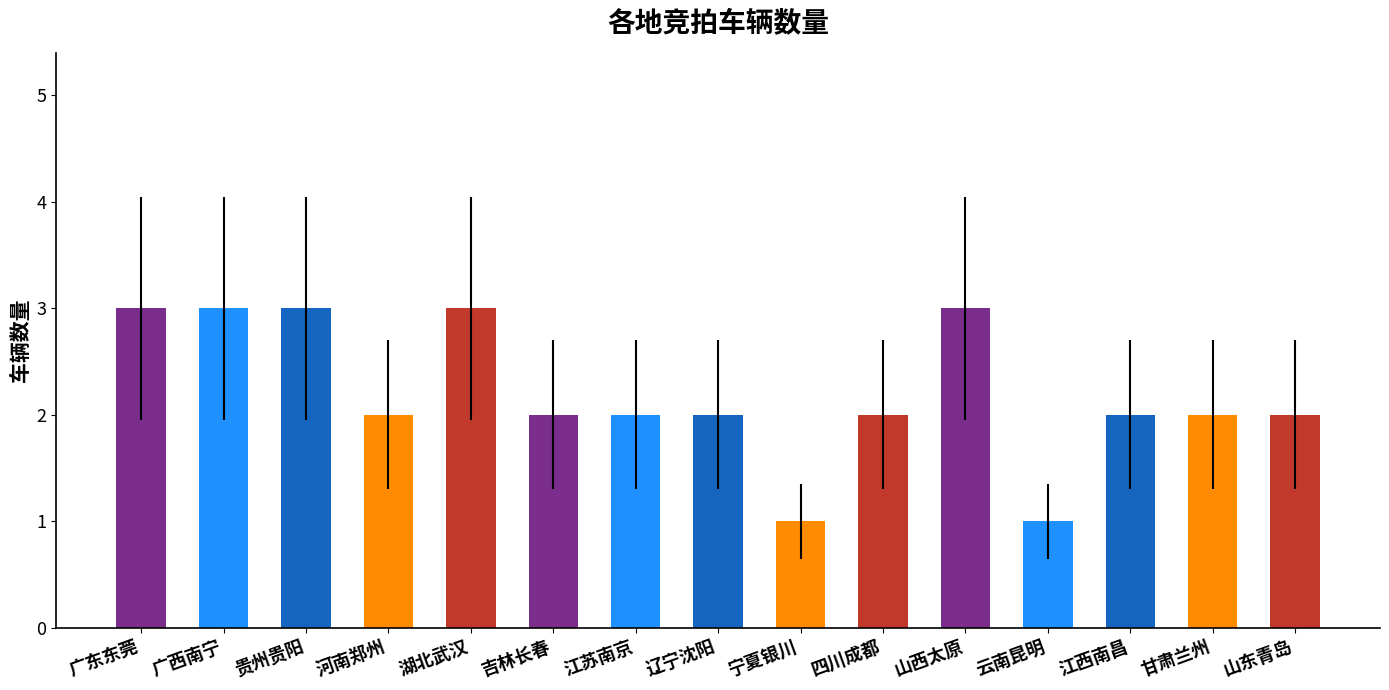

The value at 甘肃兰州 is 2. True or false?

True